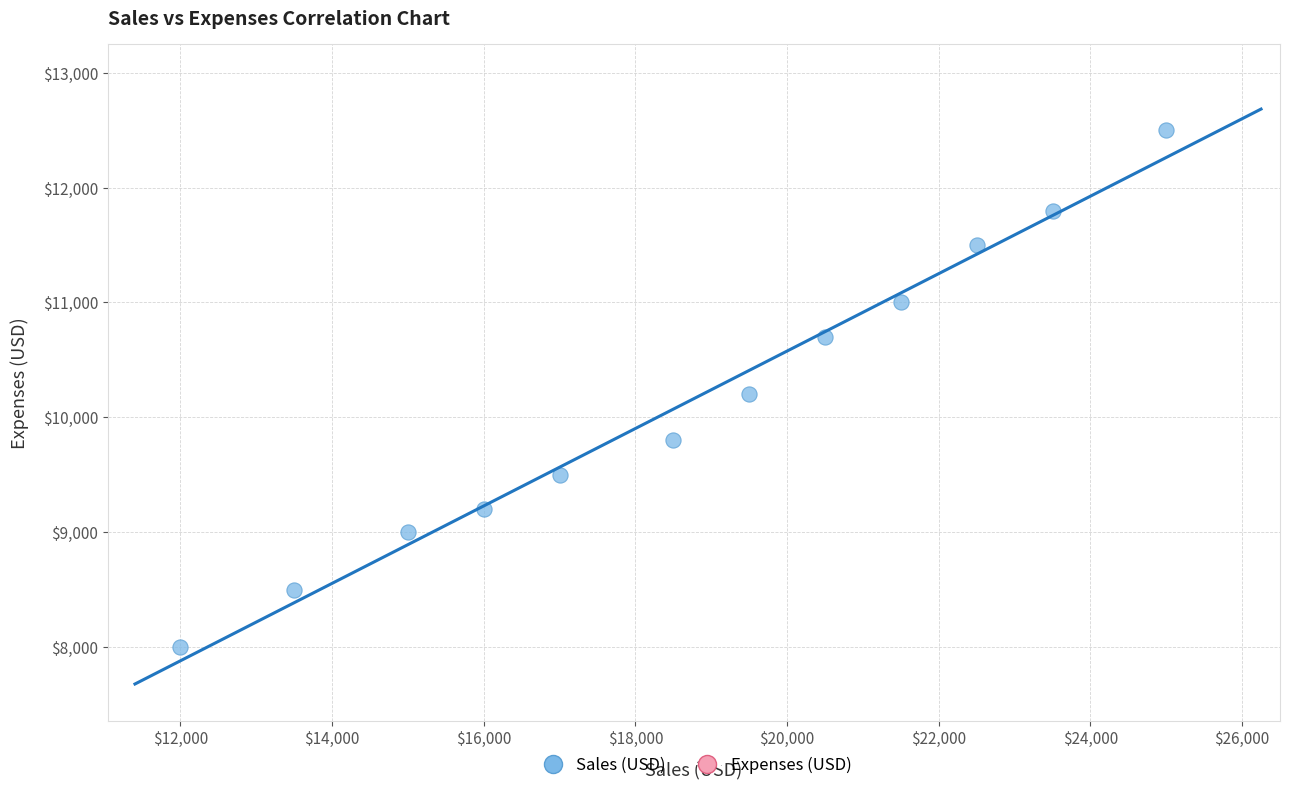

What is the range of Y values (max minus min)?

4500